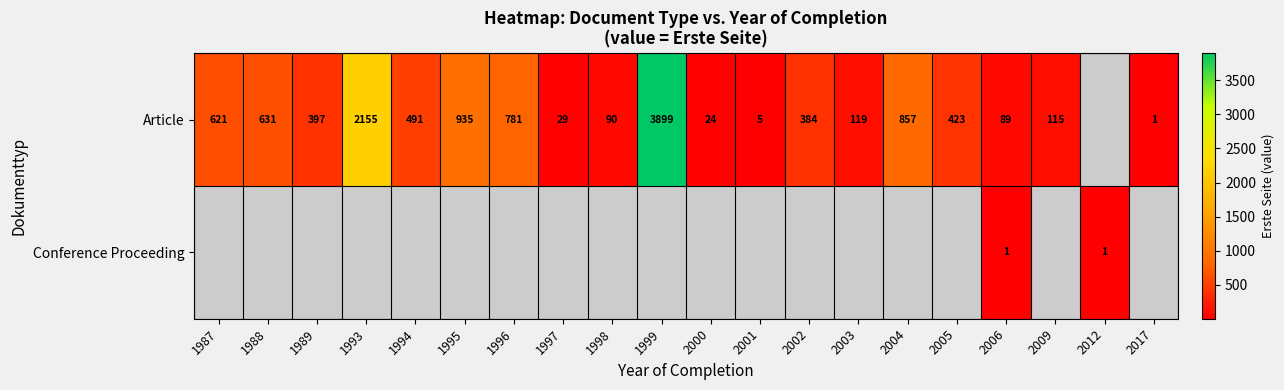

What is the spread (max minus min) of values at 2006?

88